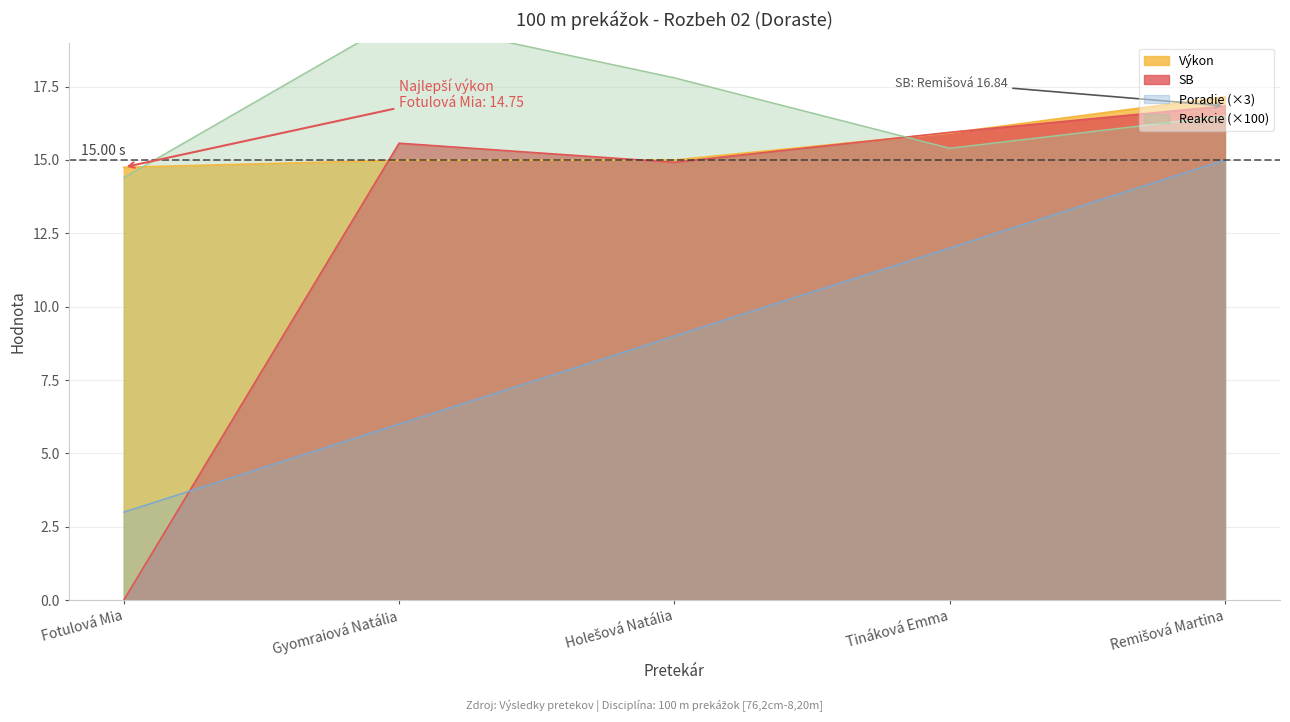

What is the difference between the second highest and second lowest values in the Výkon series?

0.9